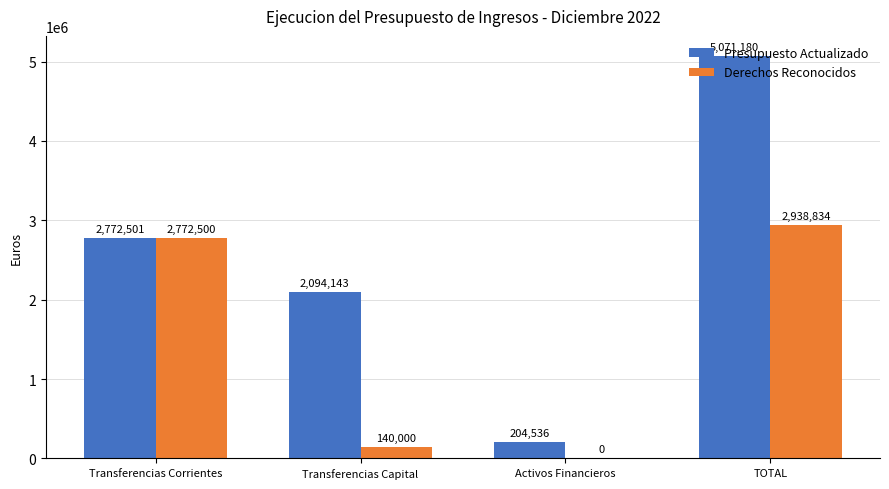

Read the Derechos Reconocidos value at Transferencias Corrientes.

2772500.0